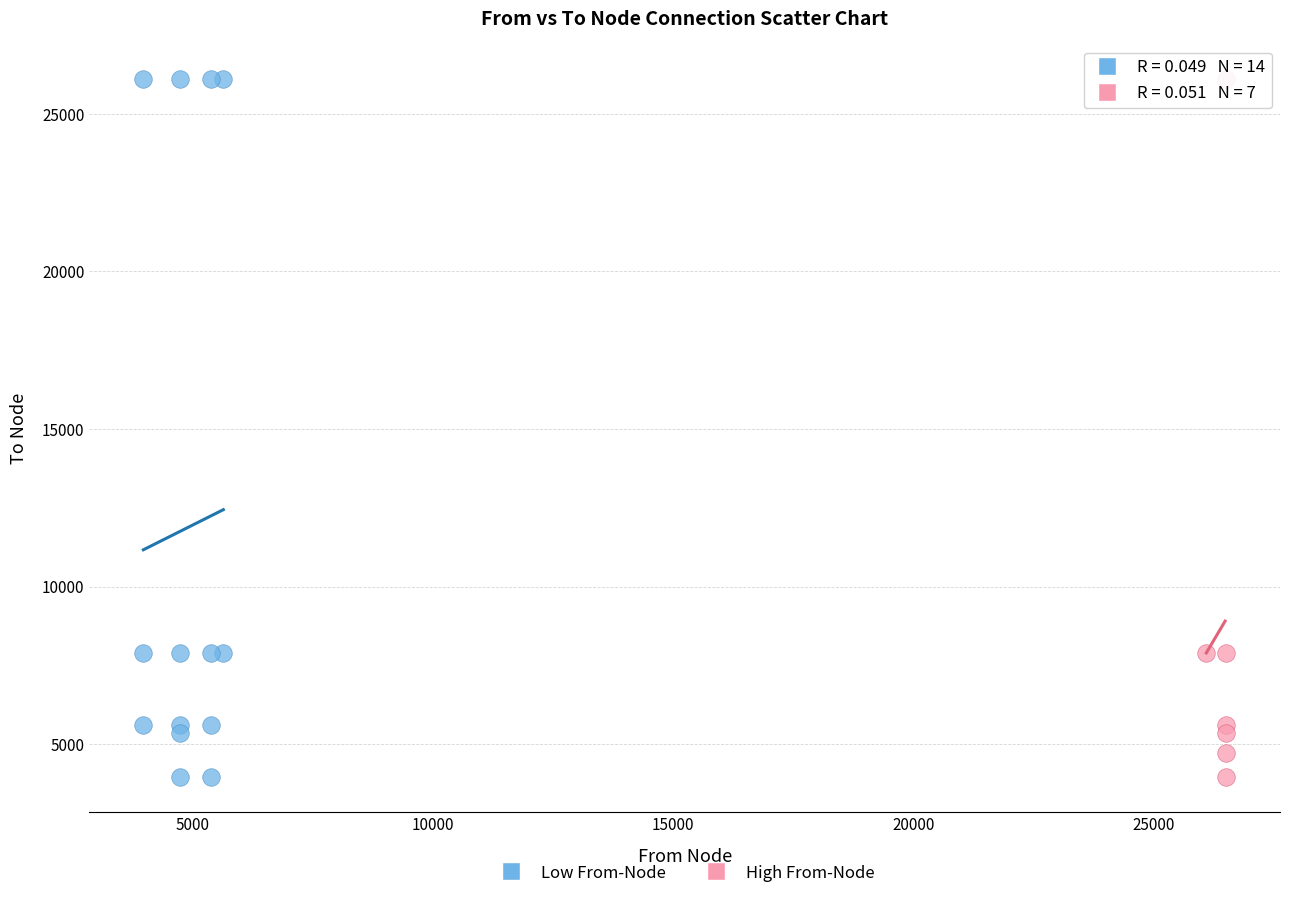

Which series has the widest spread of Y values?

Low From-Node